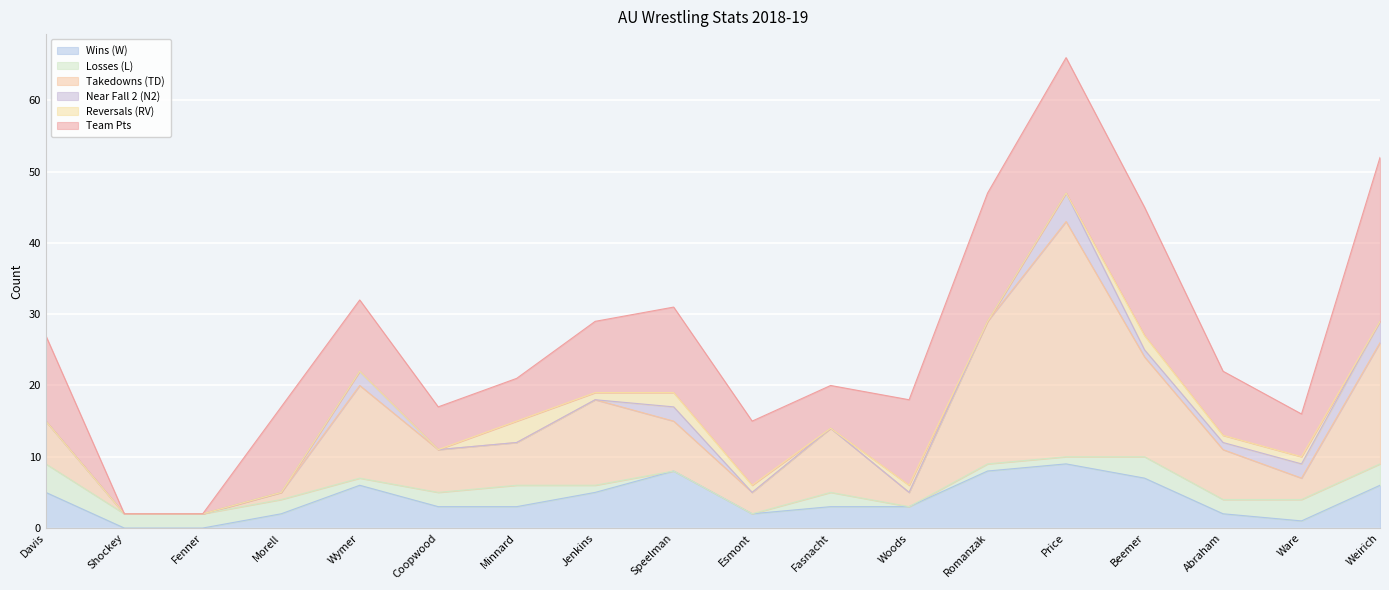

Which series changed the most between Davis and Weirich?

Takedowns (TD)